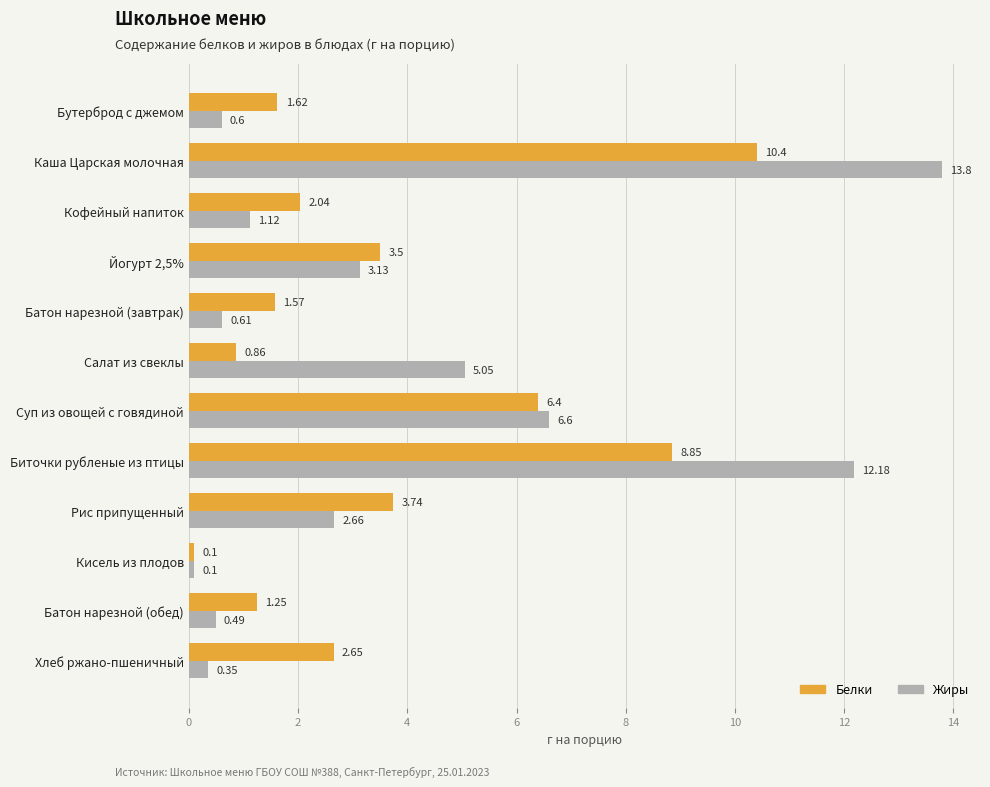

How many values in the Белки series are below 2?

5